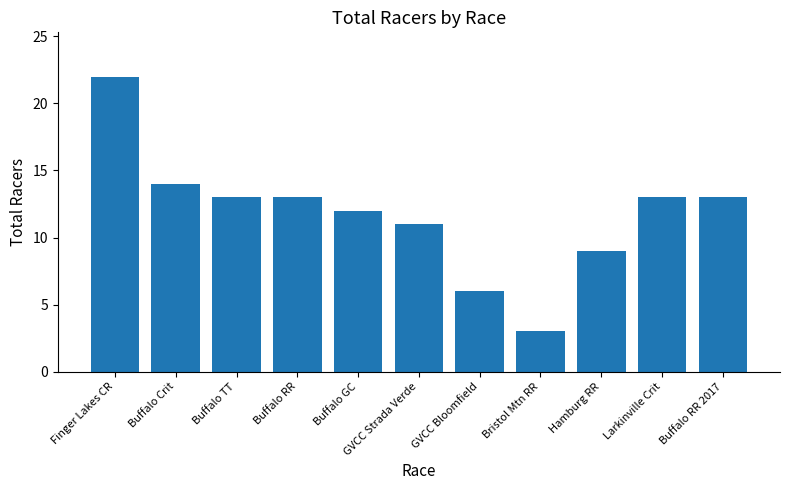

What is the greatest value displayed?

22